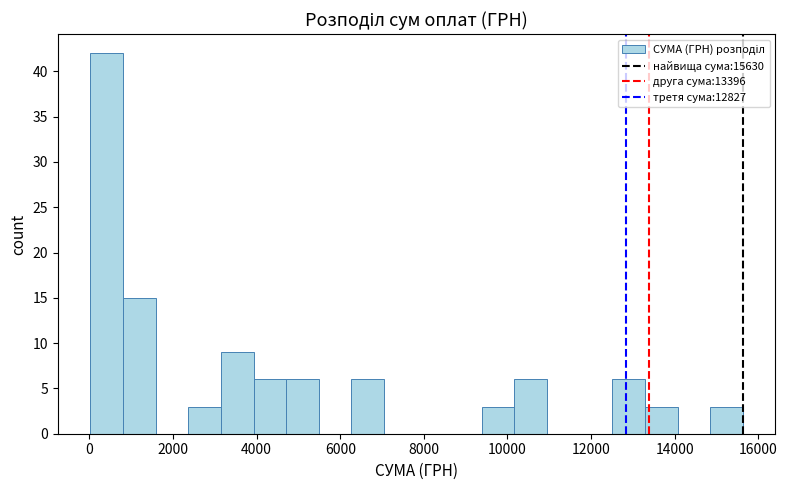

Read against the x-axis, roughly where is the centre of the tallest bar?

400